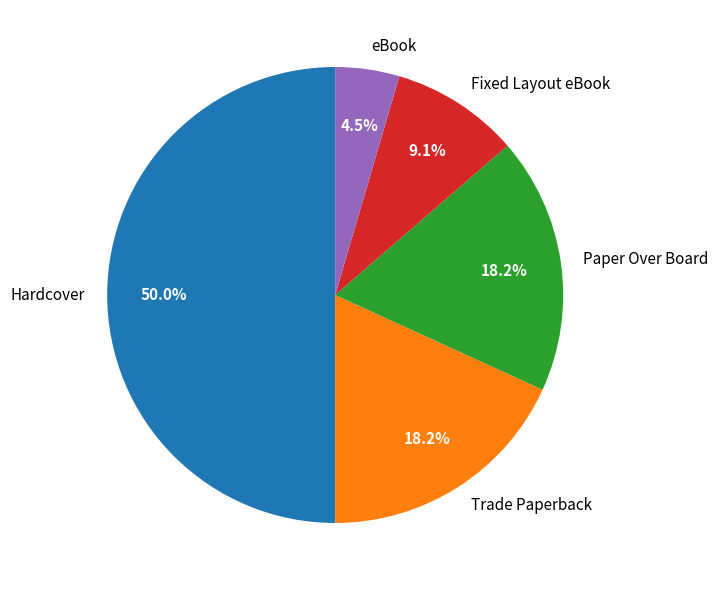

Is Fixed Layout eBook the majority of the pie?

No